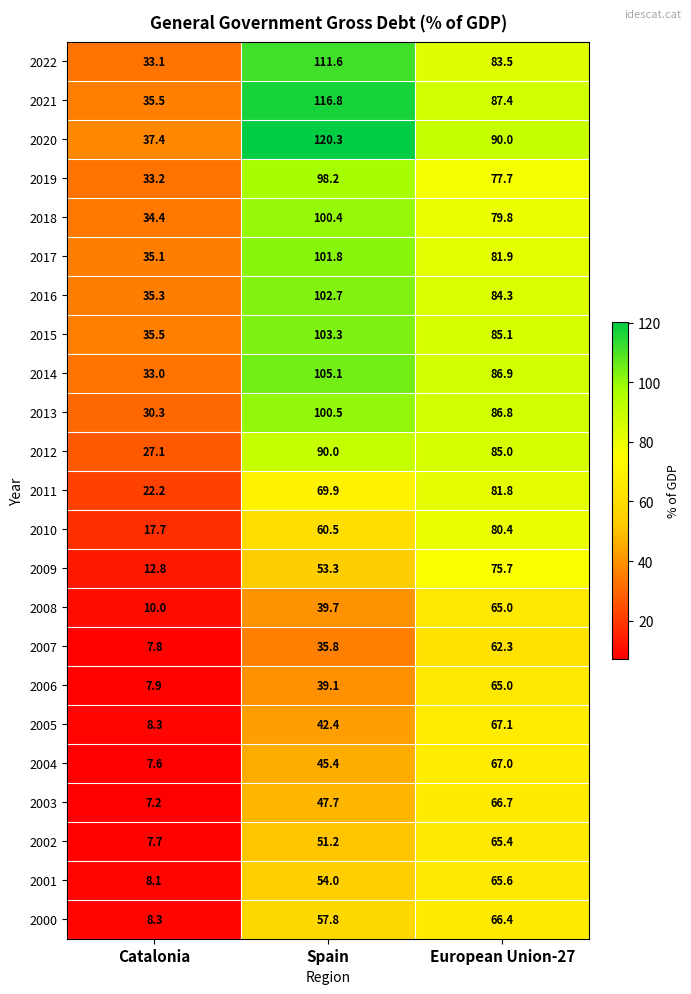

What is the difference between the maximum and minimum values in the 2001 series?

57.5